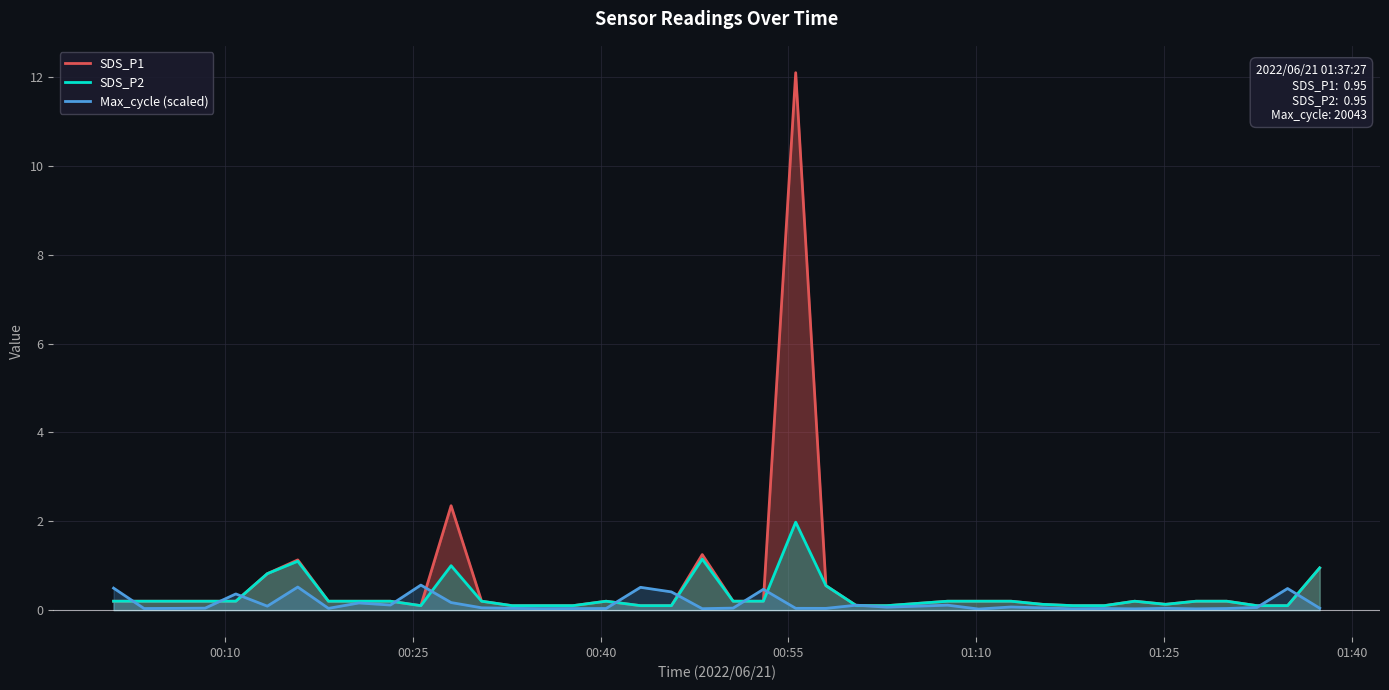

Which series has the widest spread of values?

SDS_P1